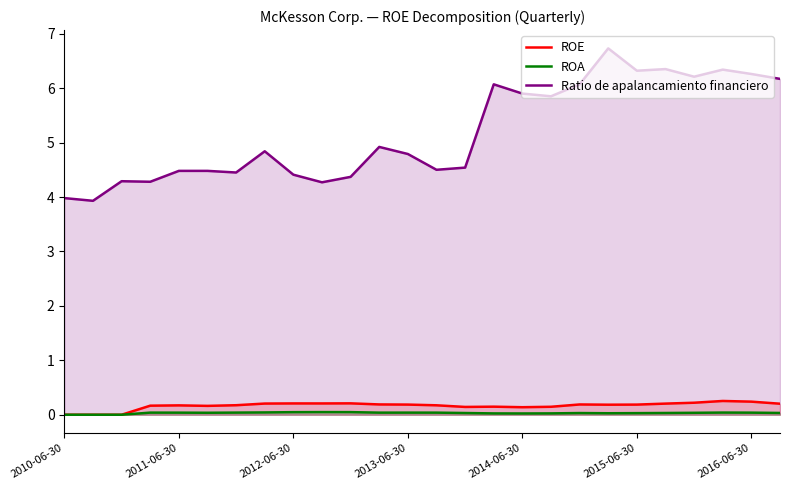

How many series are shown in this chart?

3